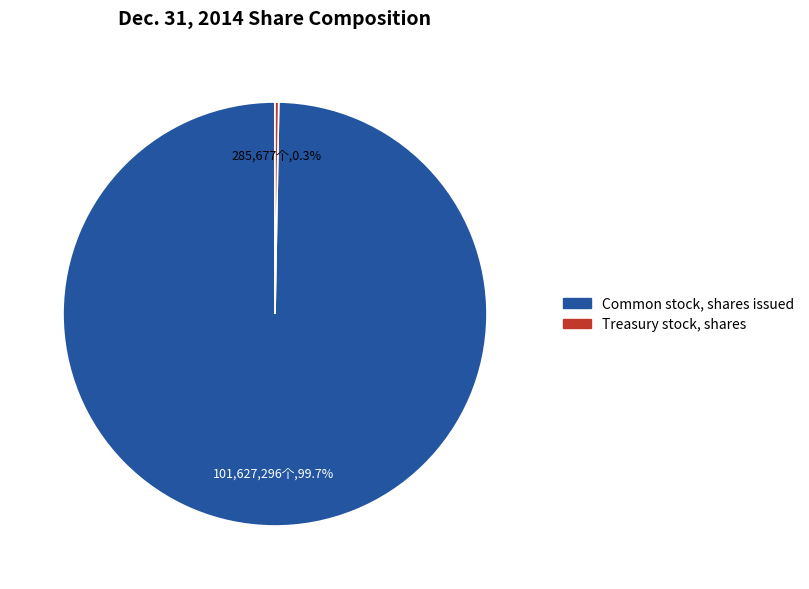

Does any single category account for the majority?

Yes